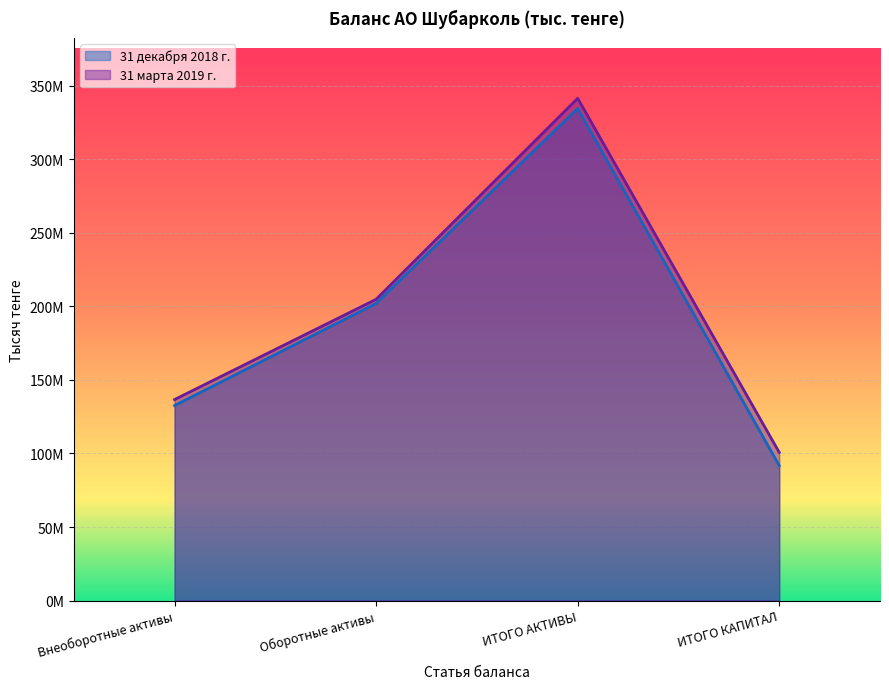

Is the value of 31 марта 2019 г. at Оборотные активы greater than the value of 31 декабря 2018 г. at ИТОГО КАПИТАЛ?

Yes